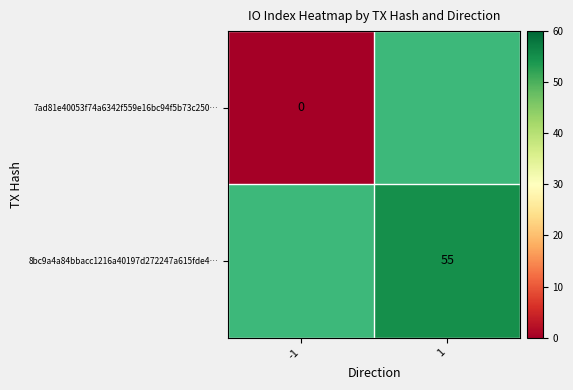

Which label corresponds to the largest value in the chart?

1